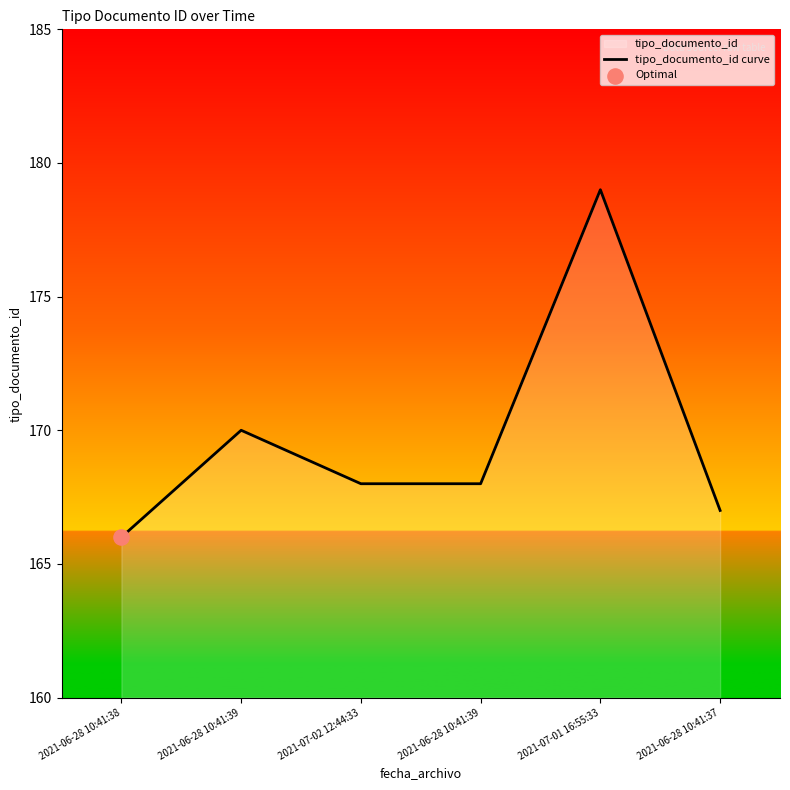

Approximately how many times larger is the value at 2021-06-28 10:41:39 compared to 2021-07-02 12:44:33?

1.0